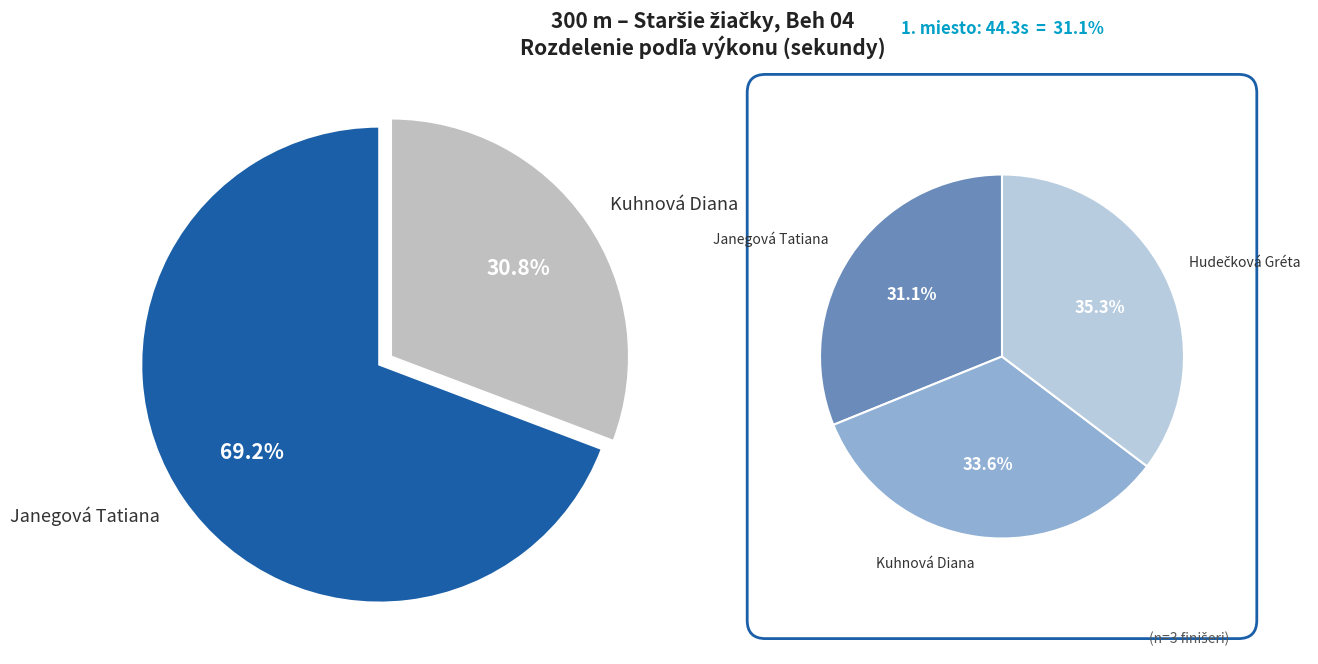

The Kuhnová Diana slice represents 43% of the pie. True or false?

False